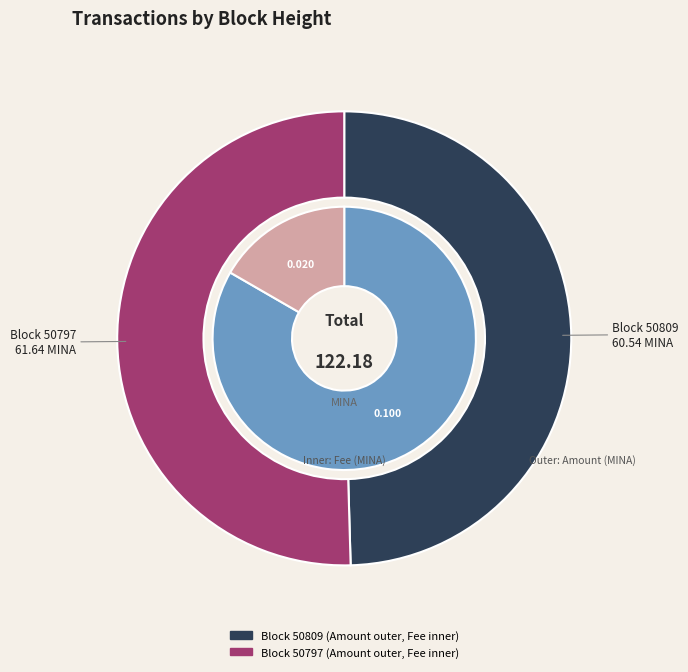

To the nearest percent, what is the average slice percentage?

50%